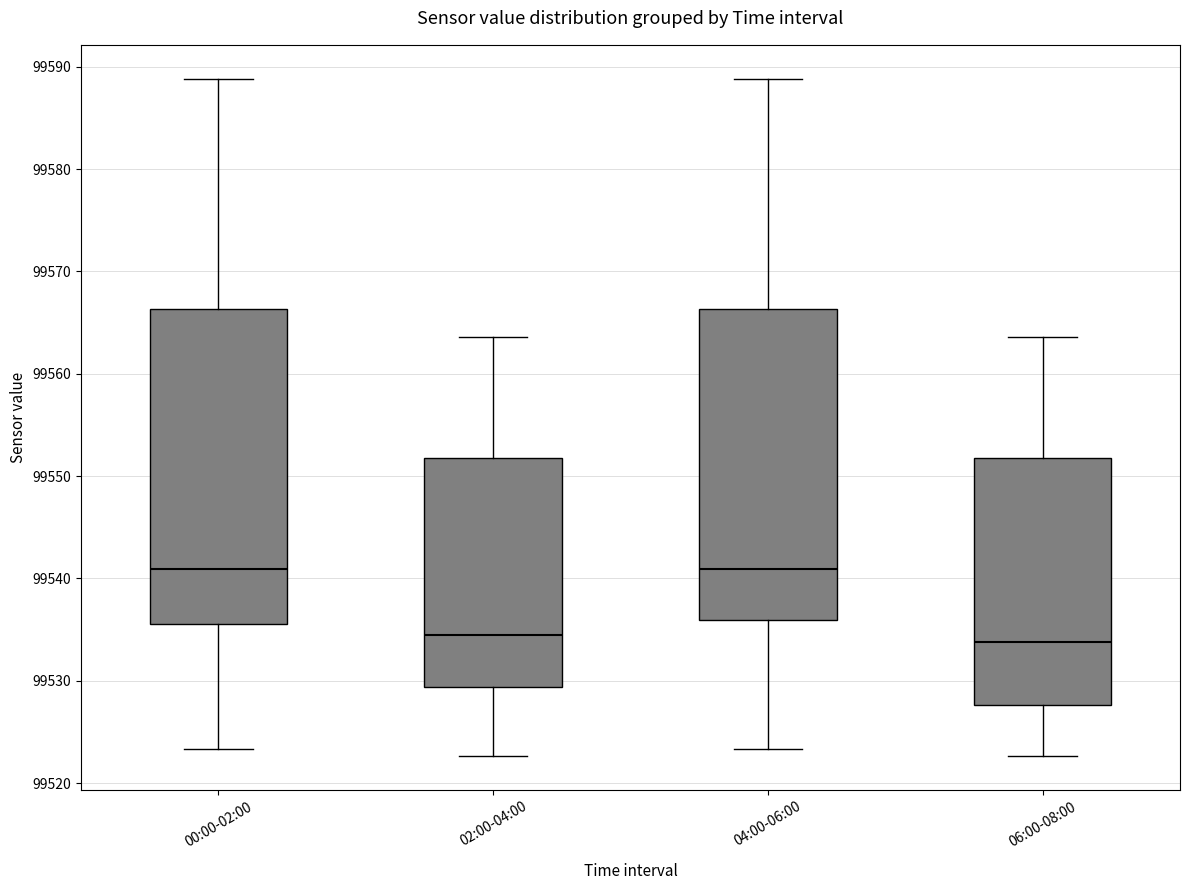

Reading left to right, transcribe this box plot: for each box, give where its median line is, the range the box spans, and where its two whiskers end, as read against the y-axis. The values are not printed on the chart, so give them approximately, as read against the axis.

00:00-02:00: median 99541, box 99536 to 99566, whiskers 99523 to 99589
02:00-04:00: median 99535, box 99529 to 99552, whiskers 99523 to 99564
04:00-06:00: median 99541, box 99536 to 99566, whiskers 99523 to 99589
06:00-08:00: median 99534, box 99528 to 99552, whiskers 99523 to 99564